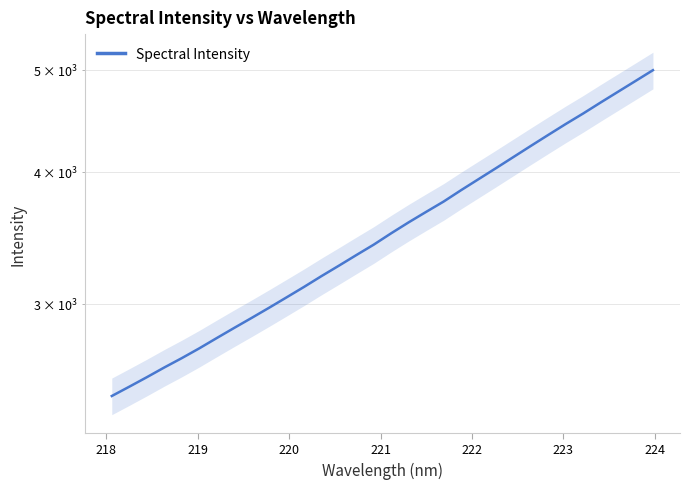

Reading right to left, list all the values displayed in this chart.

4996.7	4880.2	4766.8	4655.9	4545.6	4442.4	4337.8	4234.7	4132.9	4033.5	3937.8	3844.1	3749.7	3666.2	3583.5	3499.0	3413.1	3335.9	3259.4	3185.8	3111.4	3041.1	2972.8	2907.5	2844.6	2782.1	2720.3	2662.8	2609.0	2554.1	2501.8	2451.5